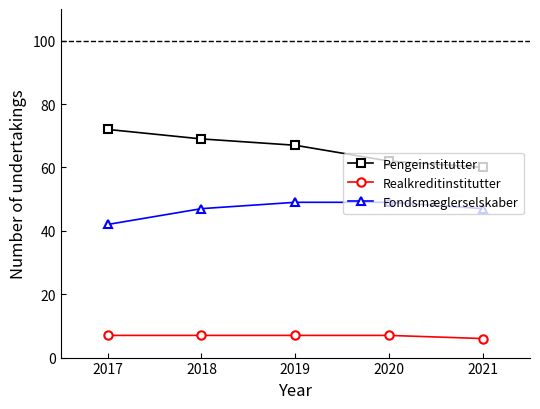

Is the value of Realkreditinstitutter at 2020 greater than the value of Pengeinstitutter at 2021?

No